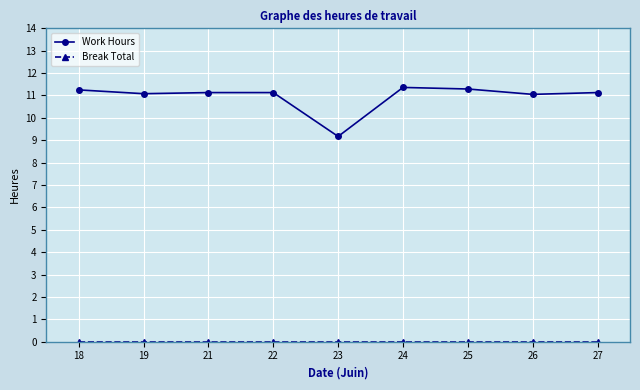

Which series changed the most between 23 and 25?

Work Hours